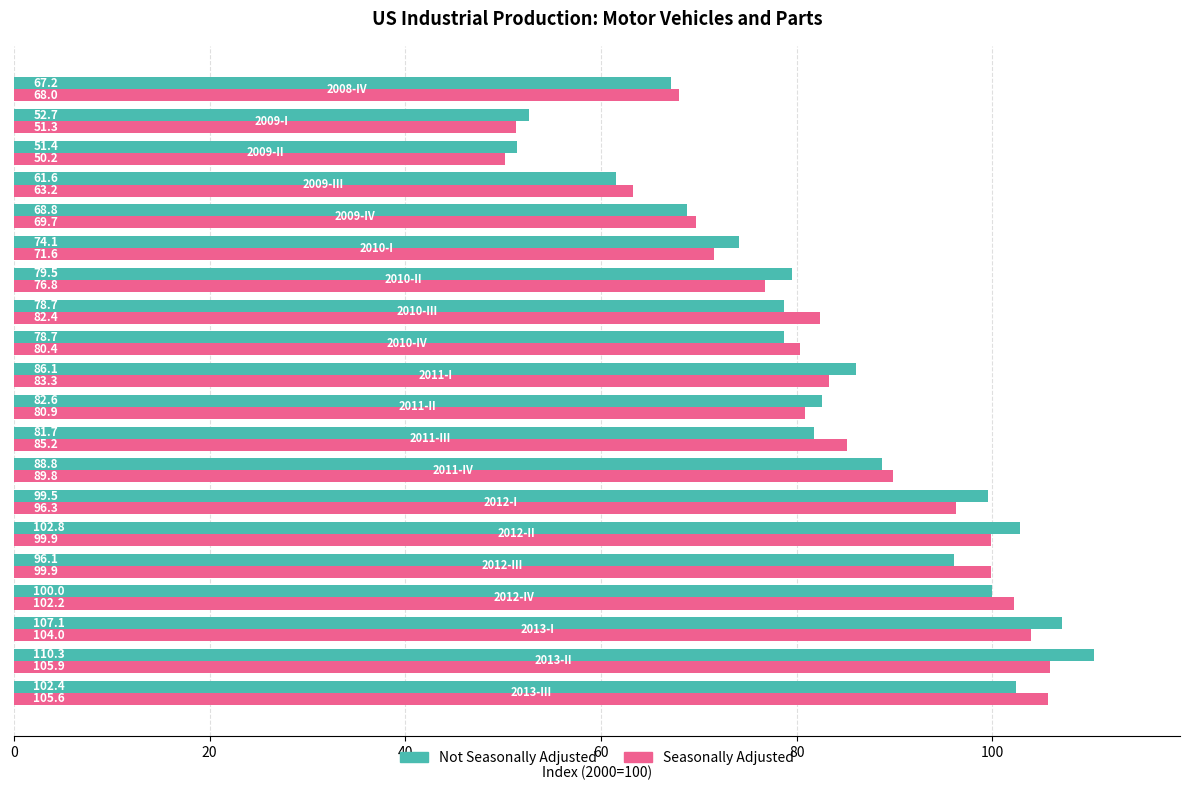

What are all the series names shown in the legend?

Not Seasonally Adjusted, Seasonally Adjusted